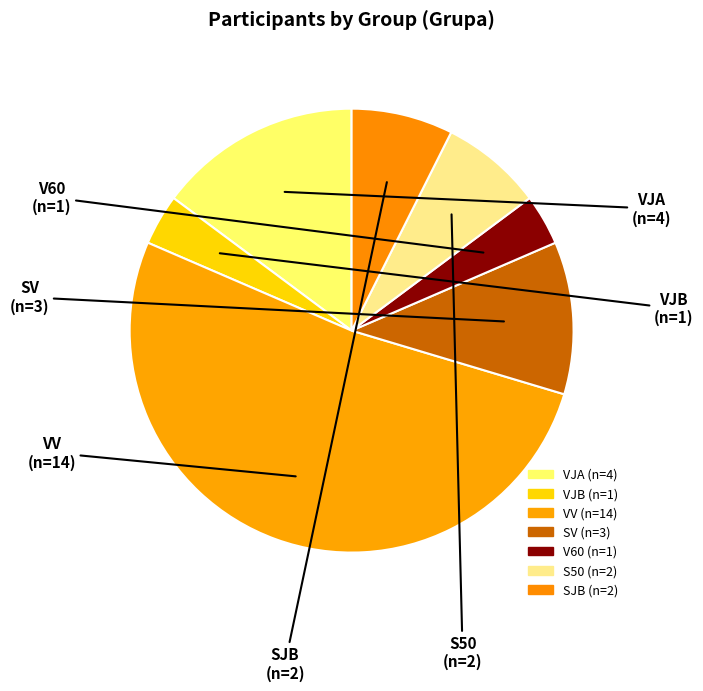

How many segments does this pie chart have?

7